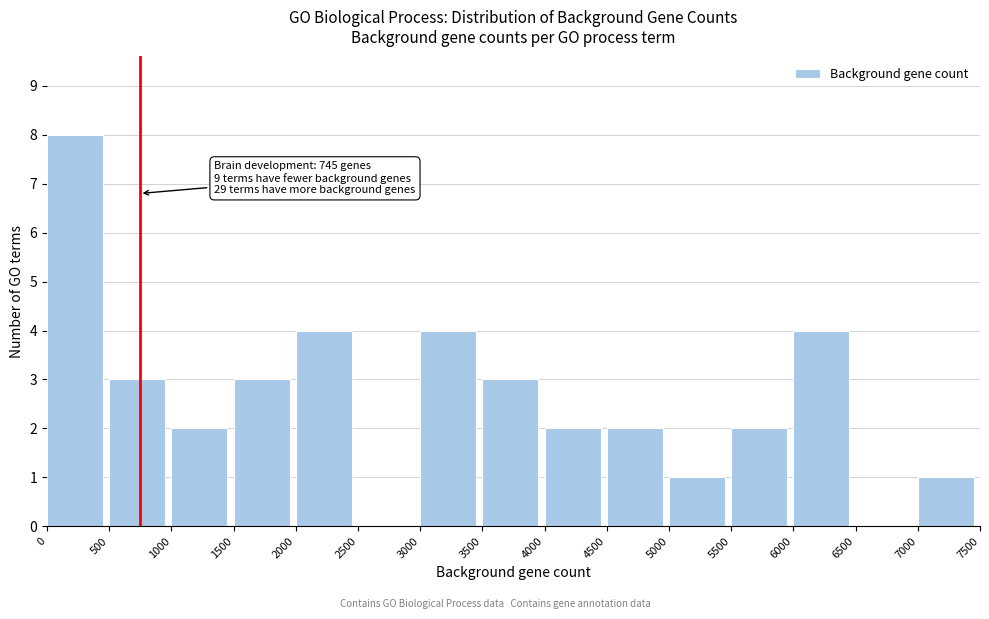

Over which range of the x-axis is the bar tallest?

0 to 500